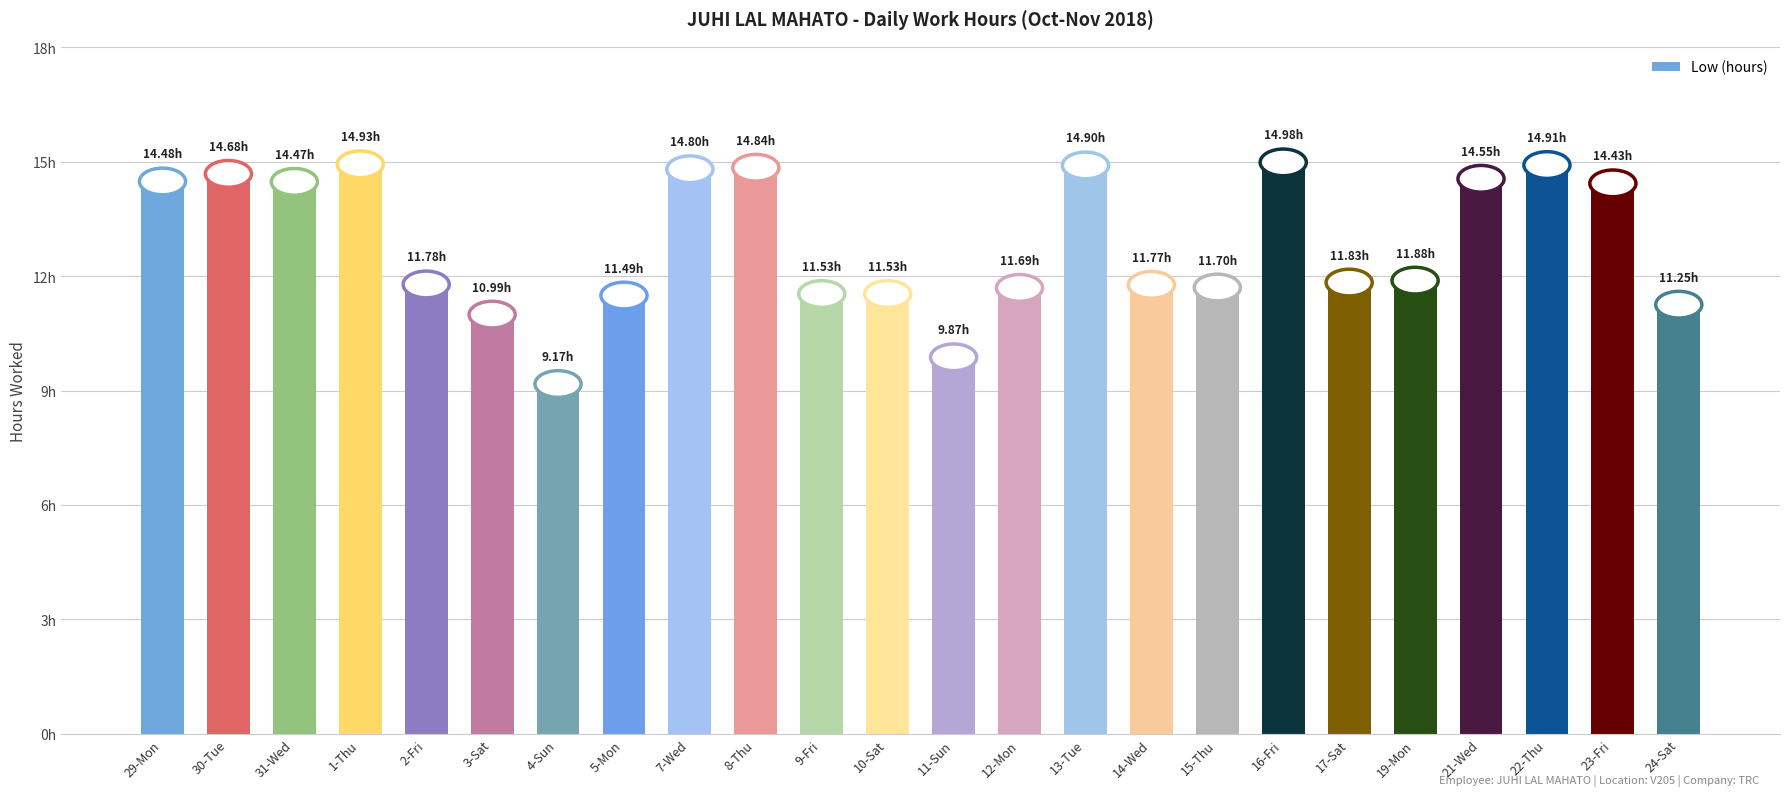

What is the label of the 5th bar from the left?

2-Fri